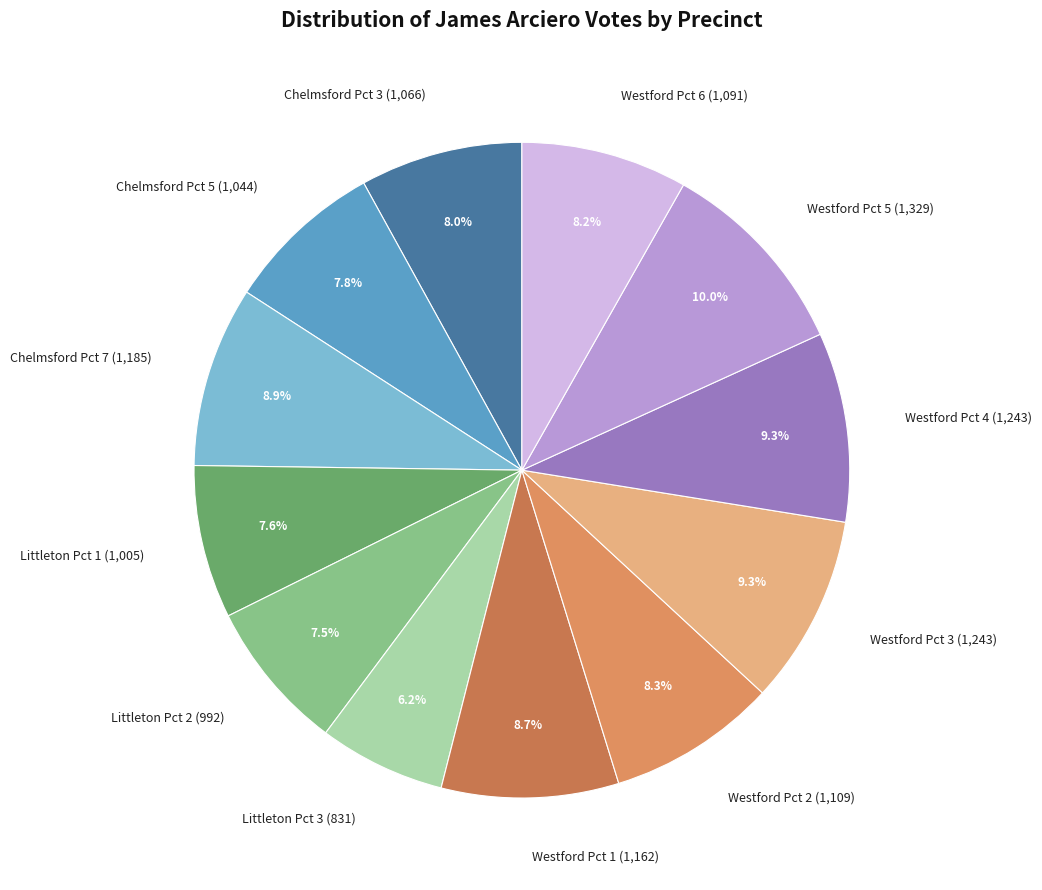

To the nearest percent, what percentage of the pie is Westford Pct 3?

9%